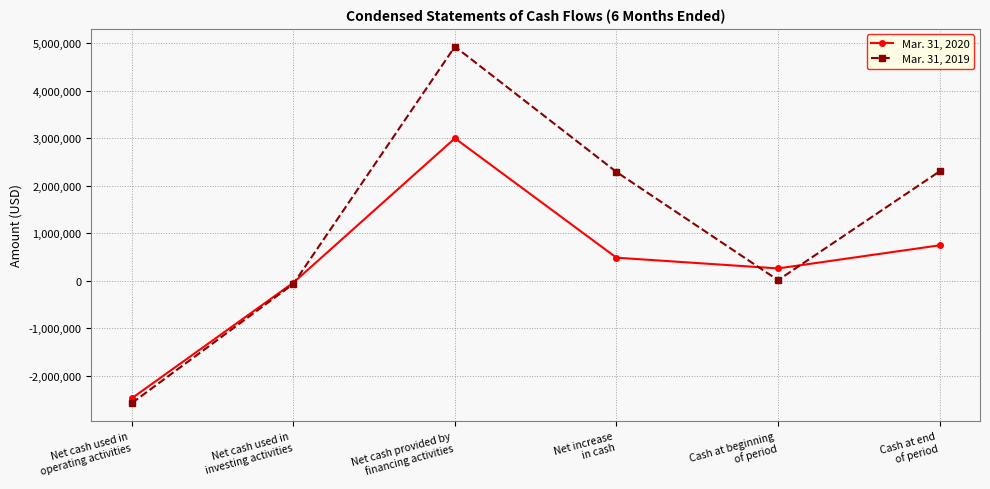

What is the maximum value shown in the chart?

4933419